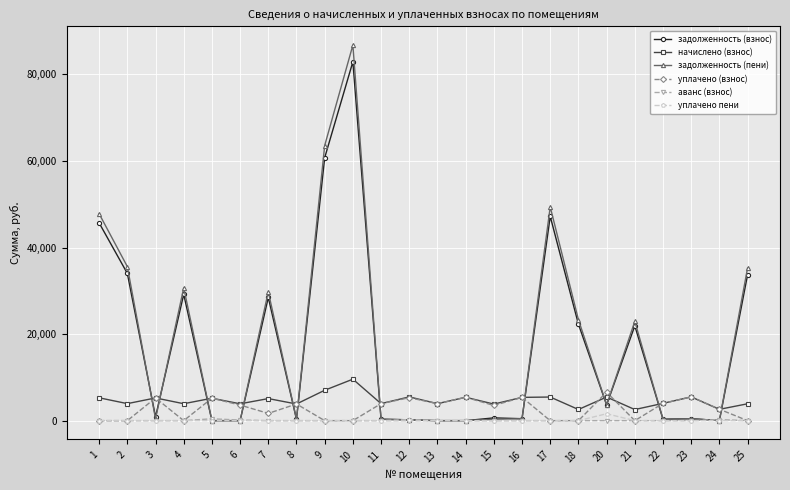

Which series has the largest range (max minus min)?

задолженность (пени)